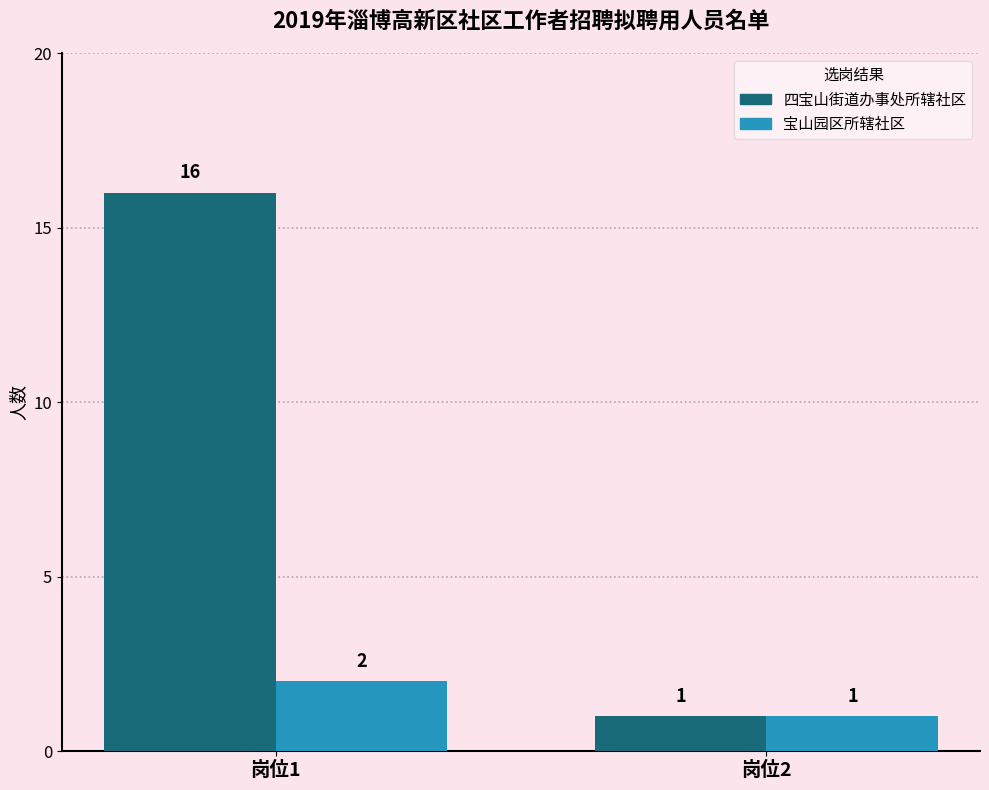

At how many categories does at least one series exceed 9?

1